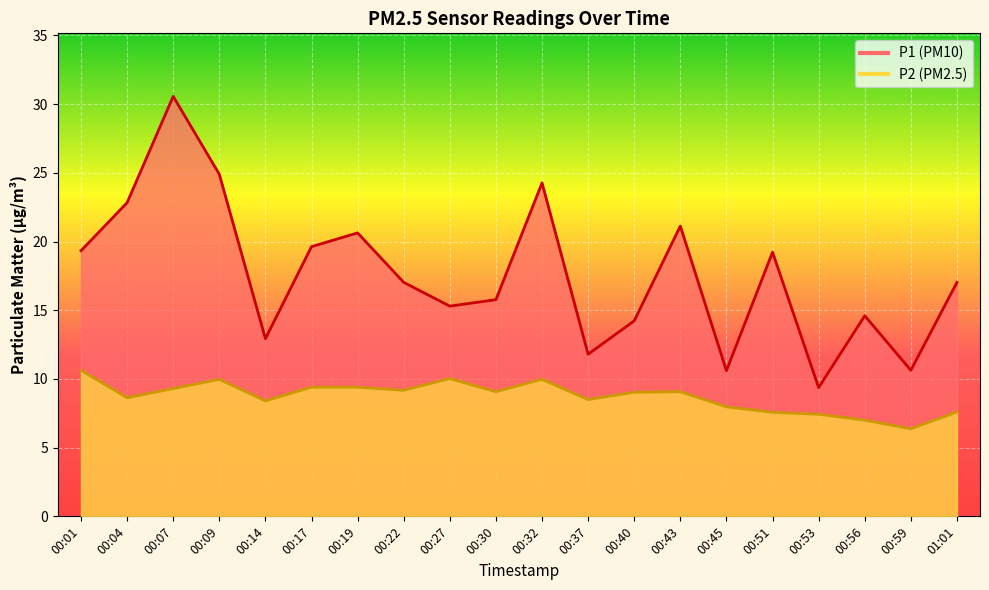

What position from the right is 00:56?

3